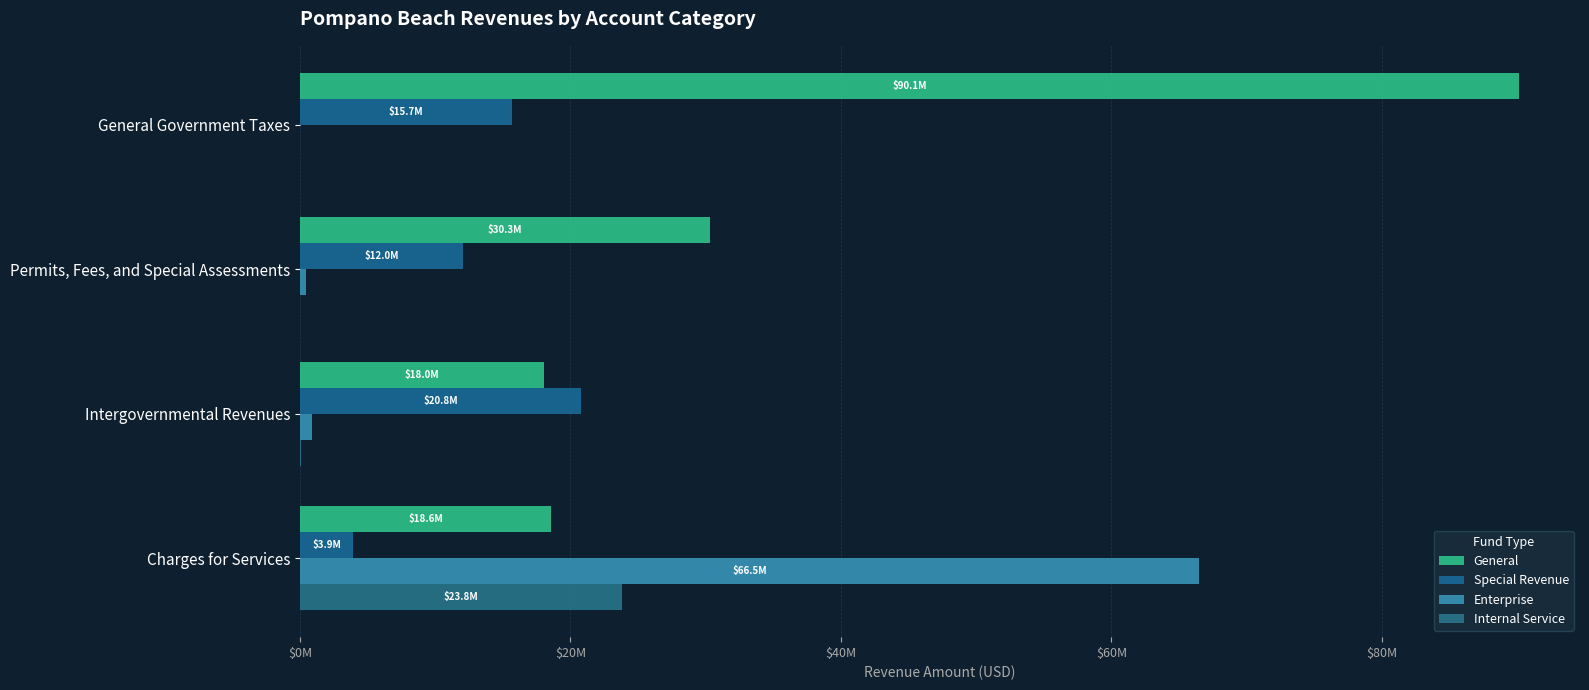

Reading left to right, list all the values displayed in this chart.

General: 90148929	30320446	18035551	18573021
Special Revenue: 15677498	12042509	20777925	3927746
Enterprise: 0	473934	864961	66482059
Internal Service: 0	0	39470	23827090